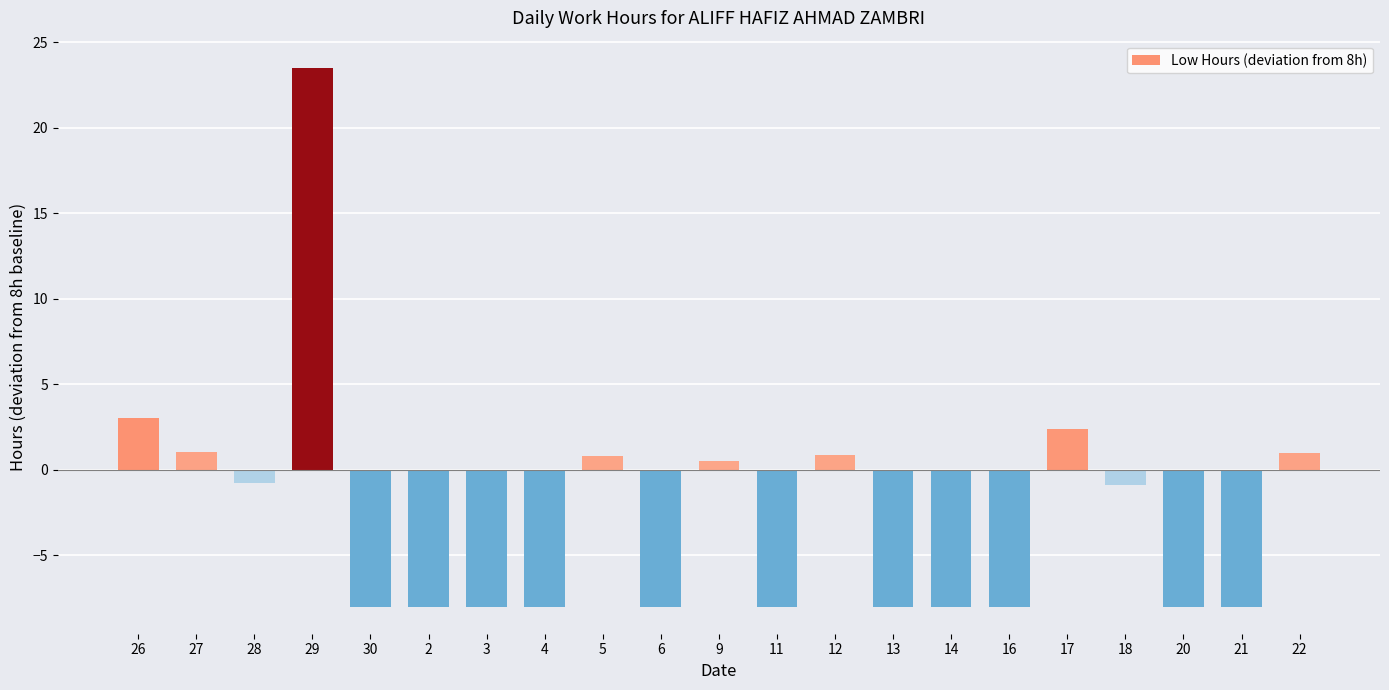

How many values exceed -8?

10